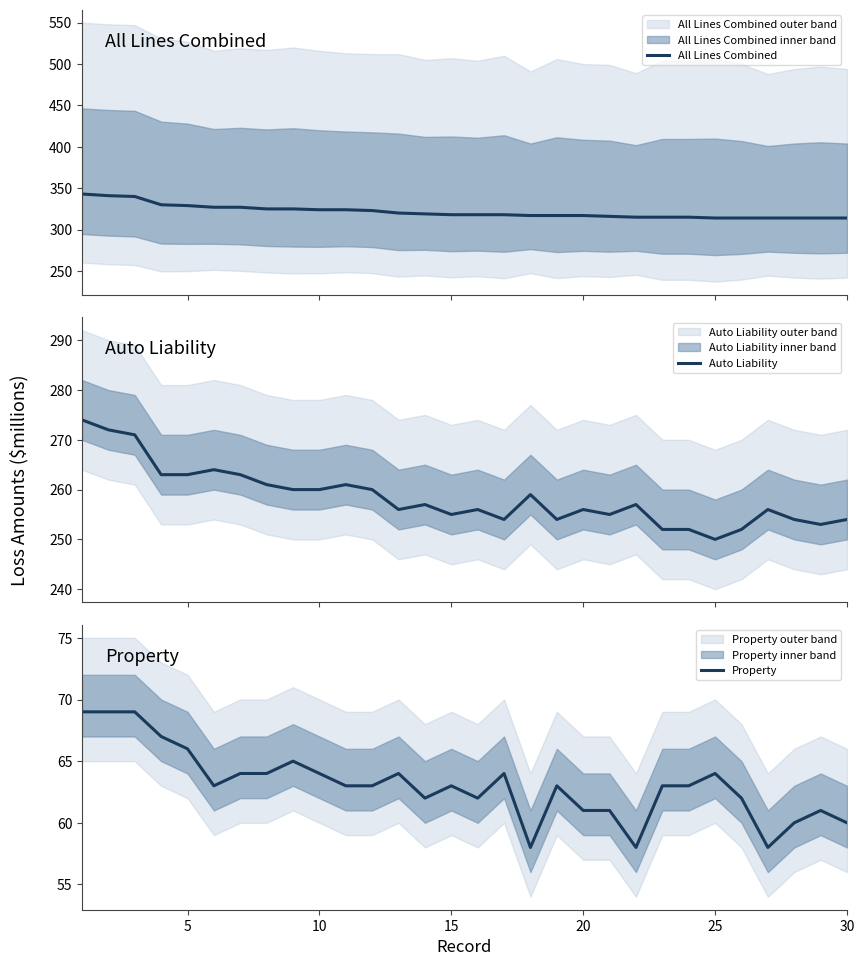

How many values in the All Lines Combined series are below 318?

13